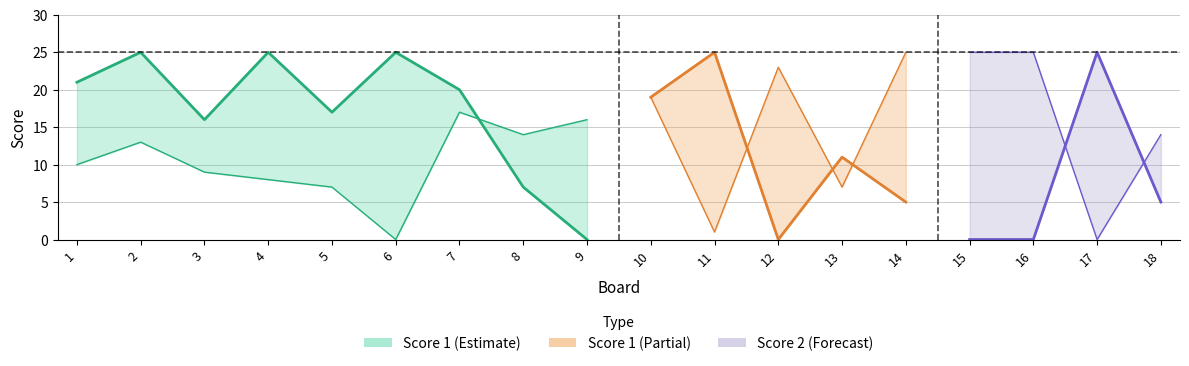

Which category has the lowest value in the Score 2 series?

6